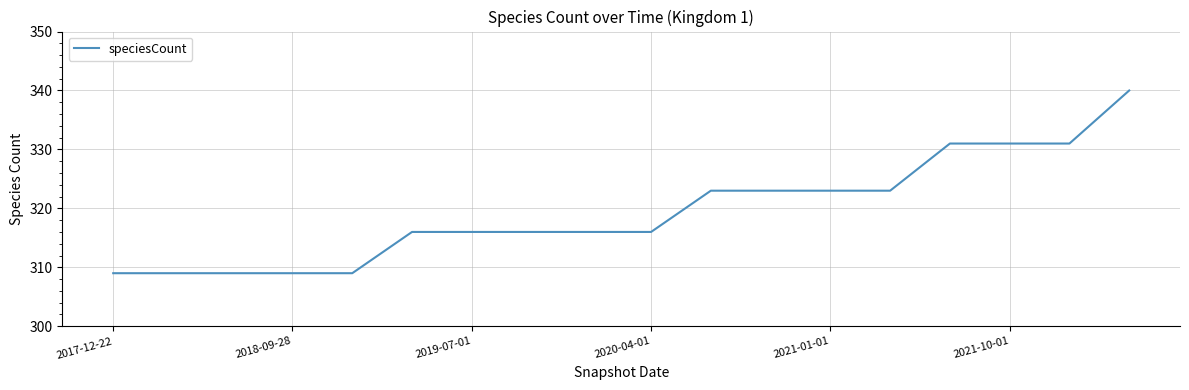

What is the maximum value shown in the chart?

340